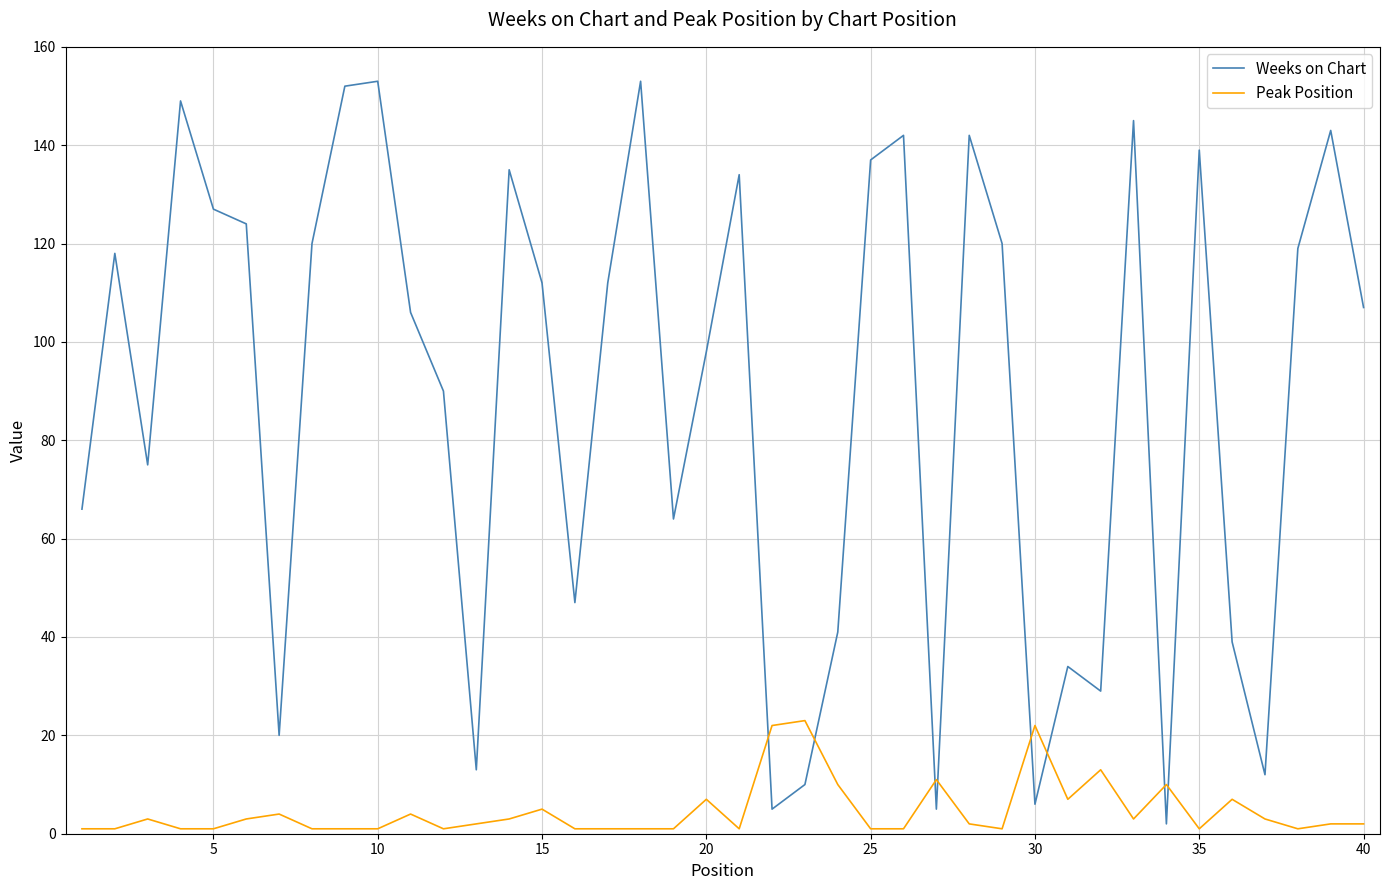

List the series in order of their peak value, lowest first.

Peak Position, Weeks on Chart